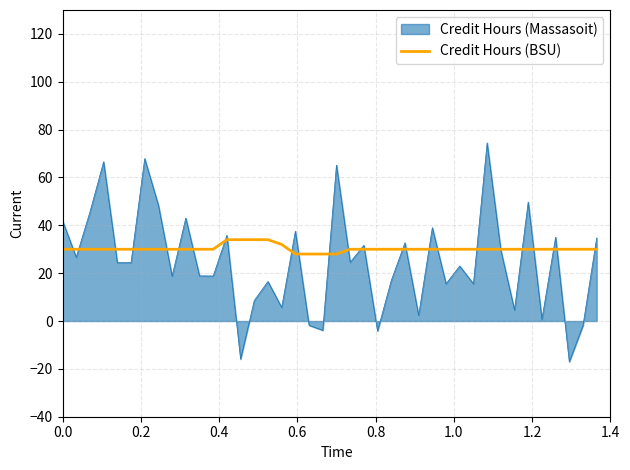

What is the minimum value shown in the chart?

-17.0